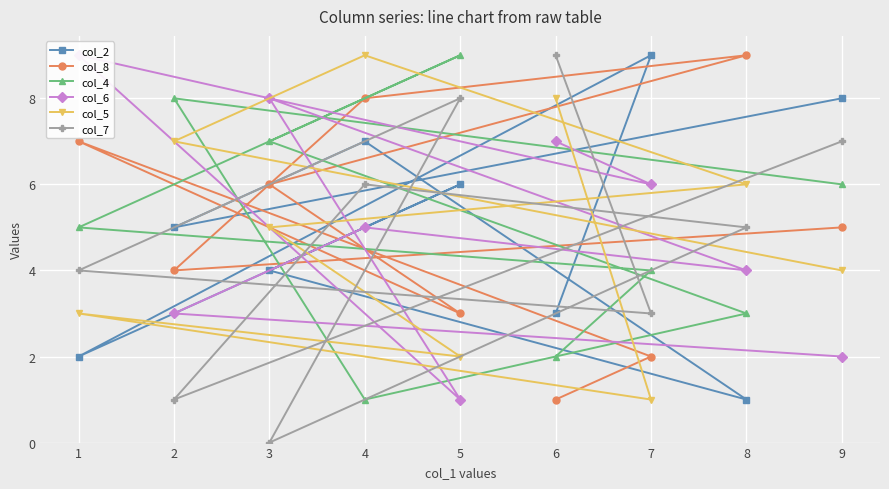

List the labels in order of col_2 value, largest first.

7, 9, 4, 5, 2, 3, 6, 1, 8